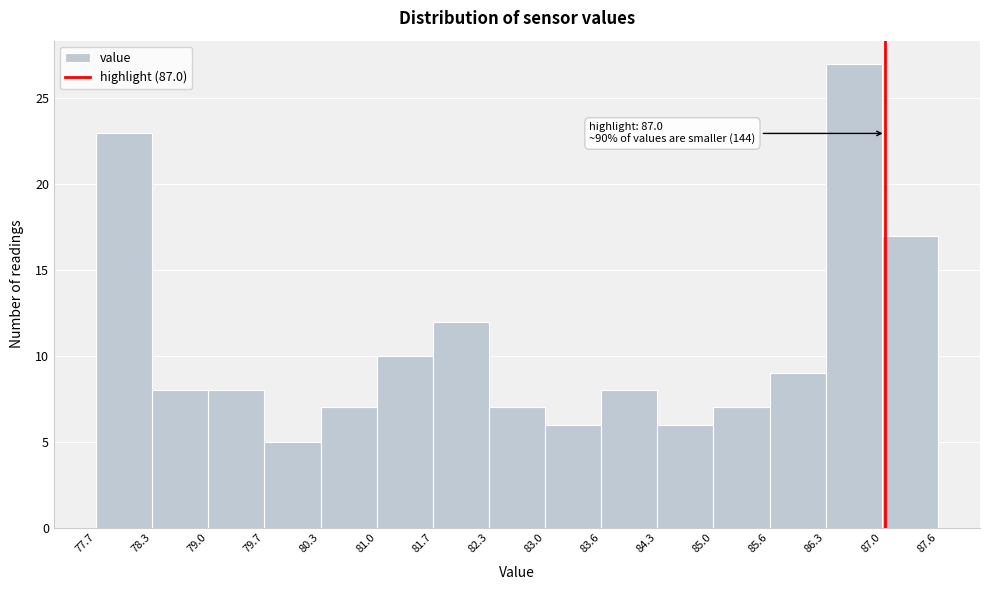

Which range on the x-axis has the tallest bar?

86.3 to 87.0